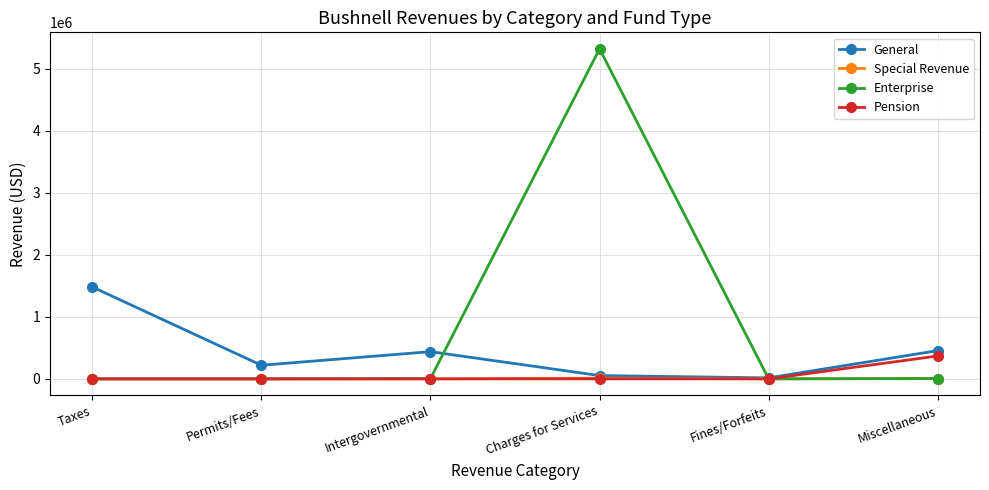

List the series in order of their peak value, lowest first.

Special Revenue, Pension, General, Enterprise